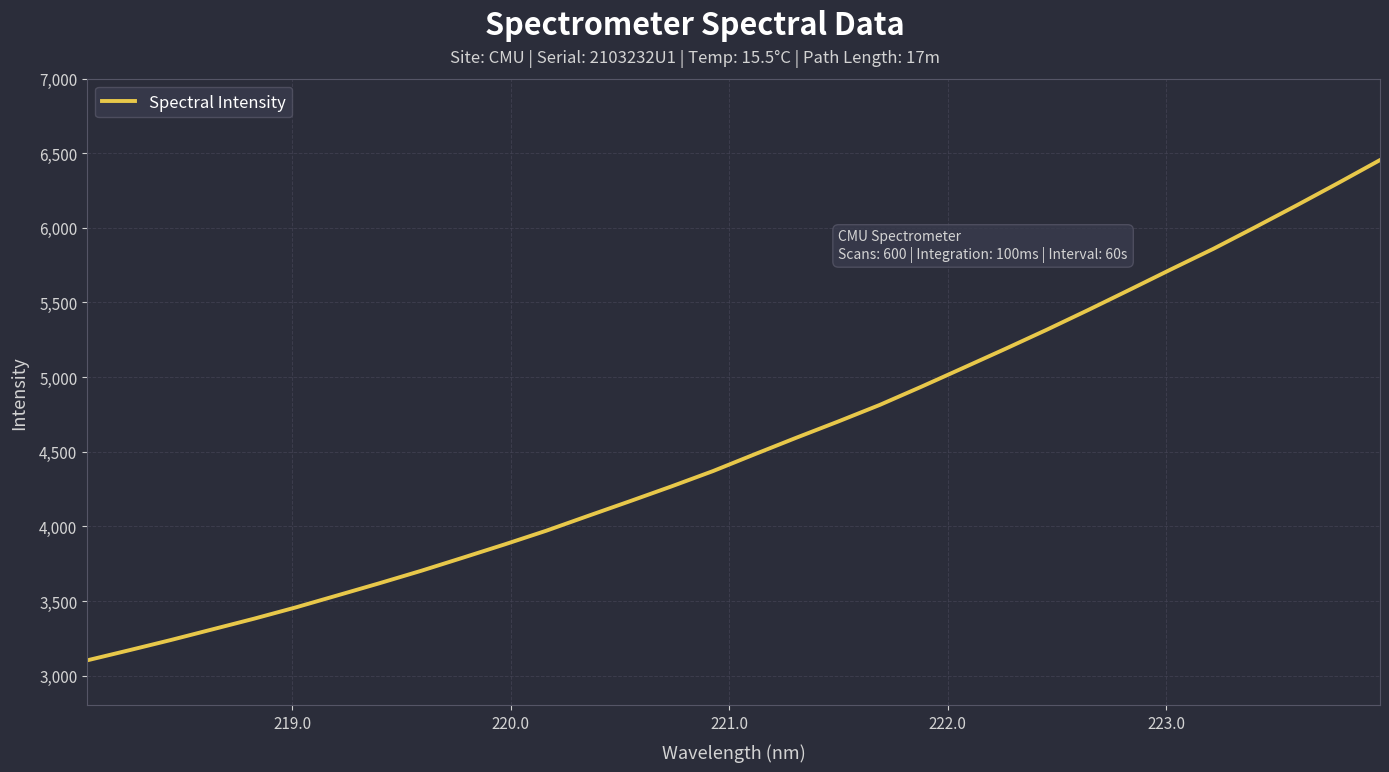

What is the greatest value displayed?

6453.7